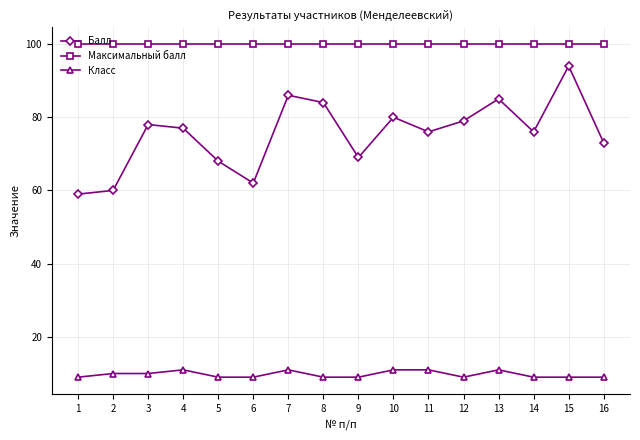

True or false: Максимальный балл and Балл cross at least once.

False